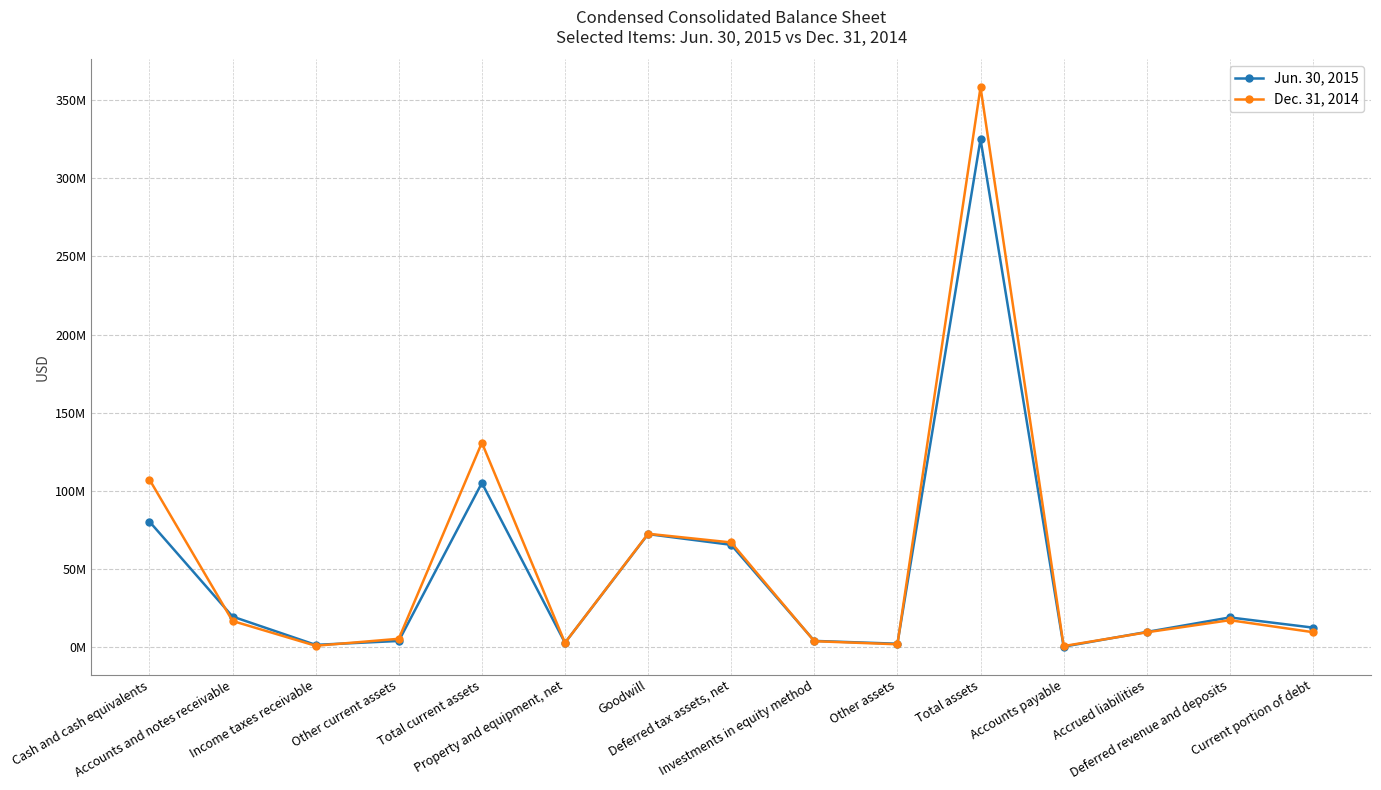

Where does the Jun. 30, 2015 series first go above 12381000?

Cash and cash equivalents